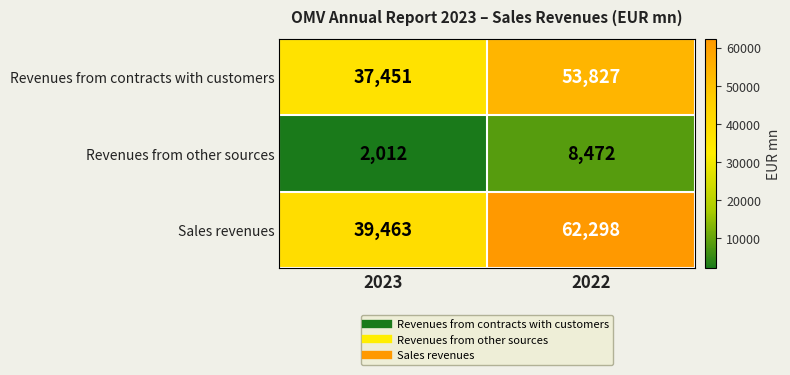

The value of Revenues from contracts with customers at 2022 is 25658. True or false?

False